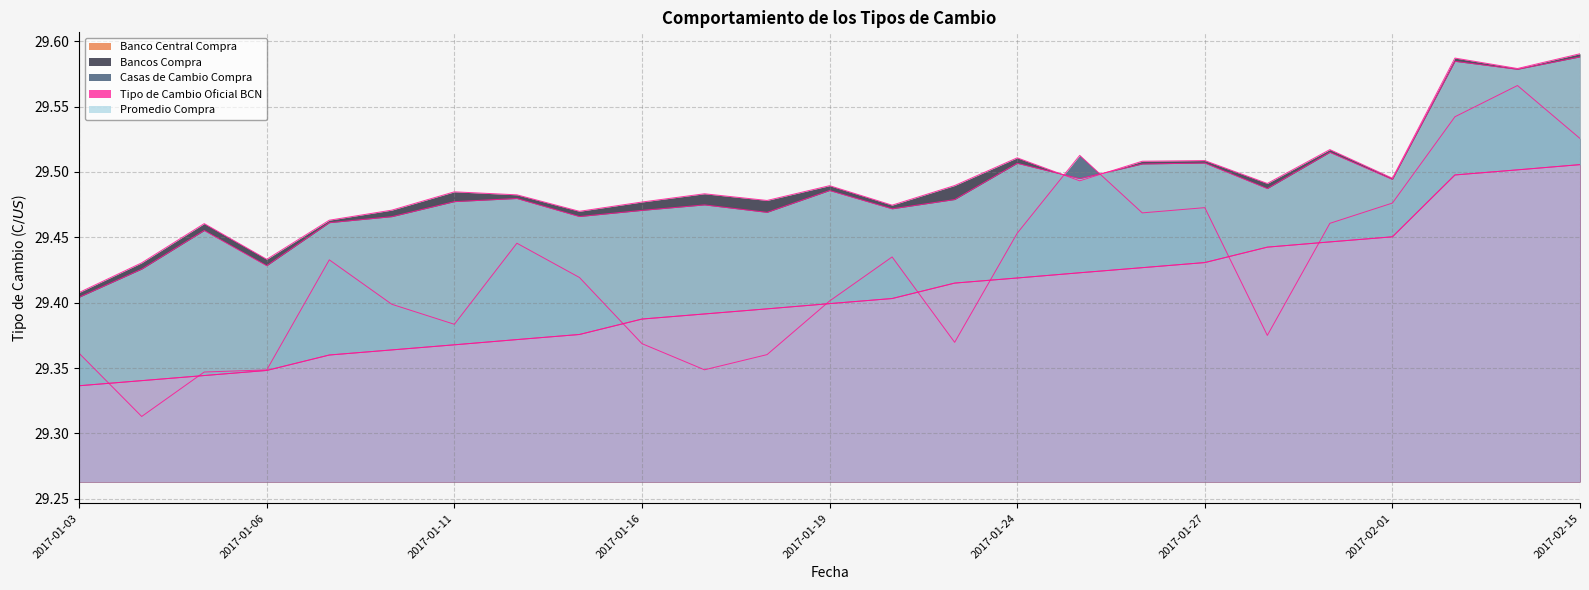

In Bancos Compra, how many points are higher than both neighbors (excluding endpoints)?

8